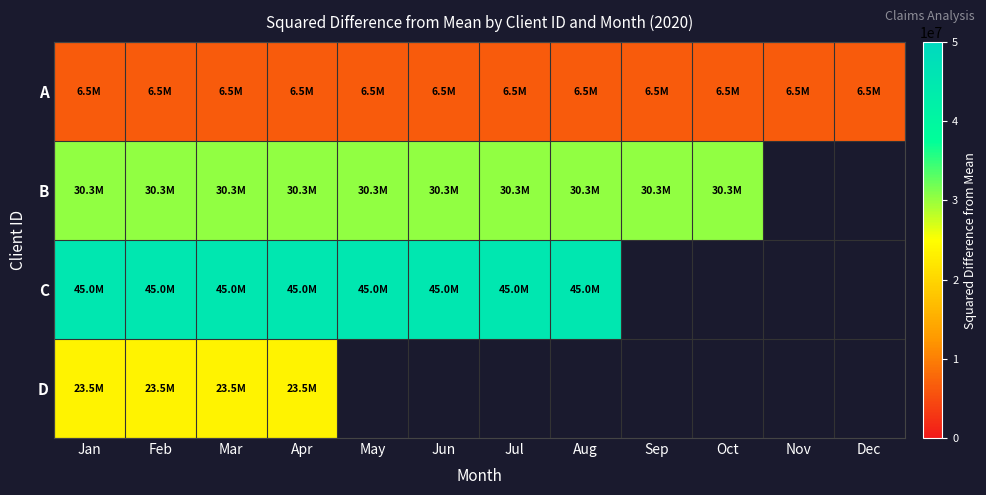

Rank the series by their maximum value, from lowest to highest.

A, D, B, C